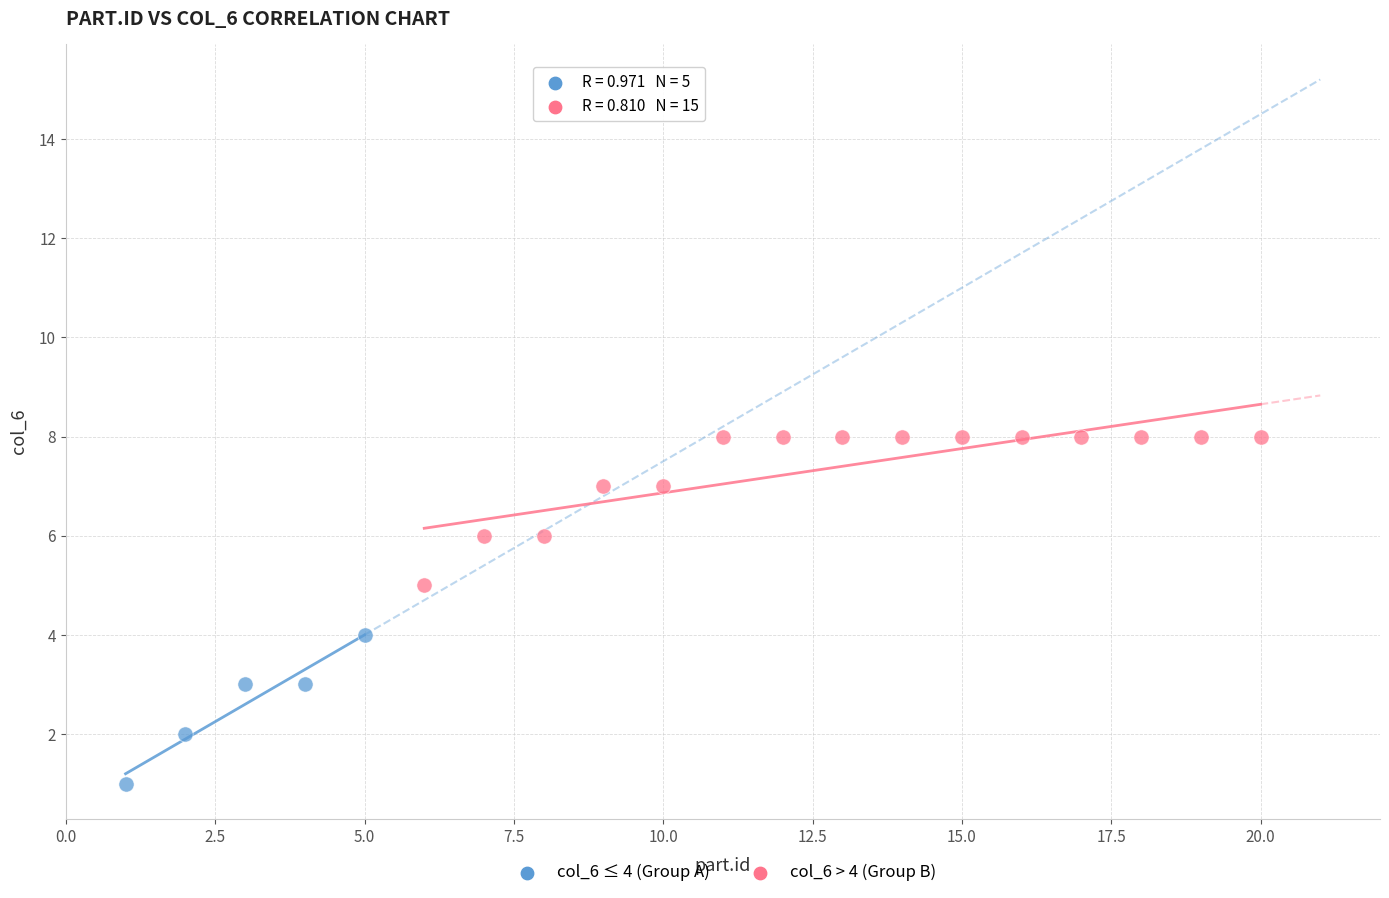

Which series reaches the minimum Y coordinate?

col_6 ≤ 4 (Group A)